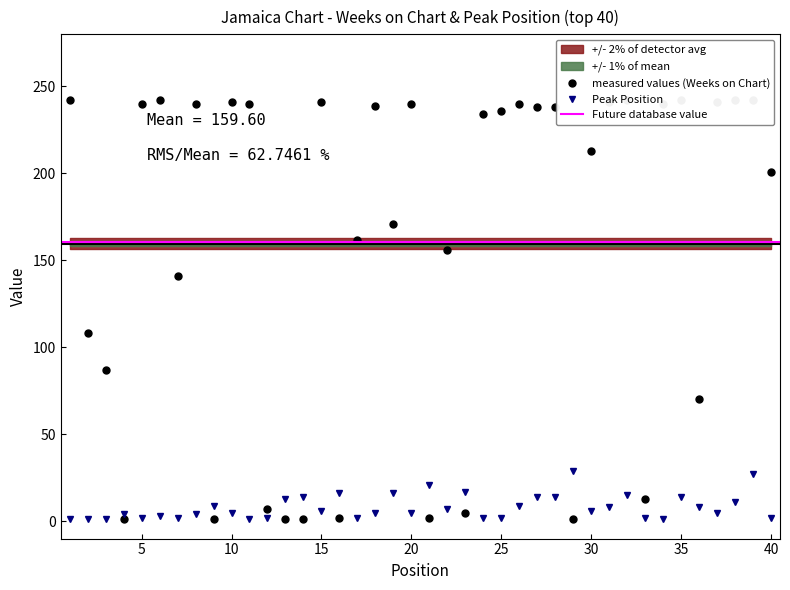

Between which two adjacent categories do Peak Position and Weeks on Chart first intersect?

3 and 4